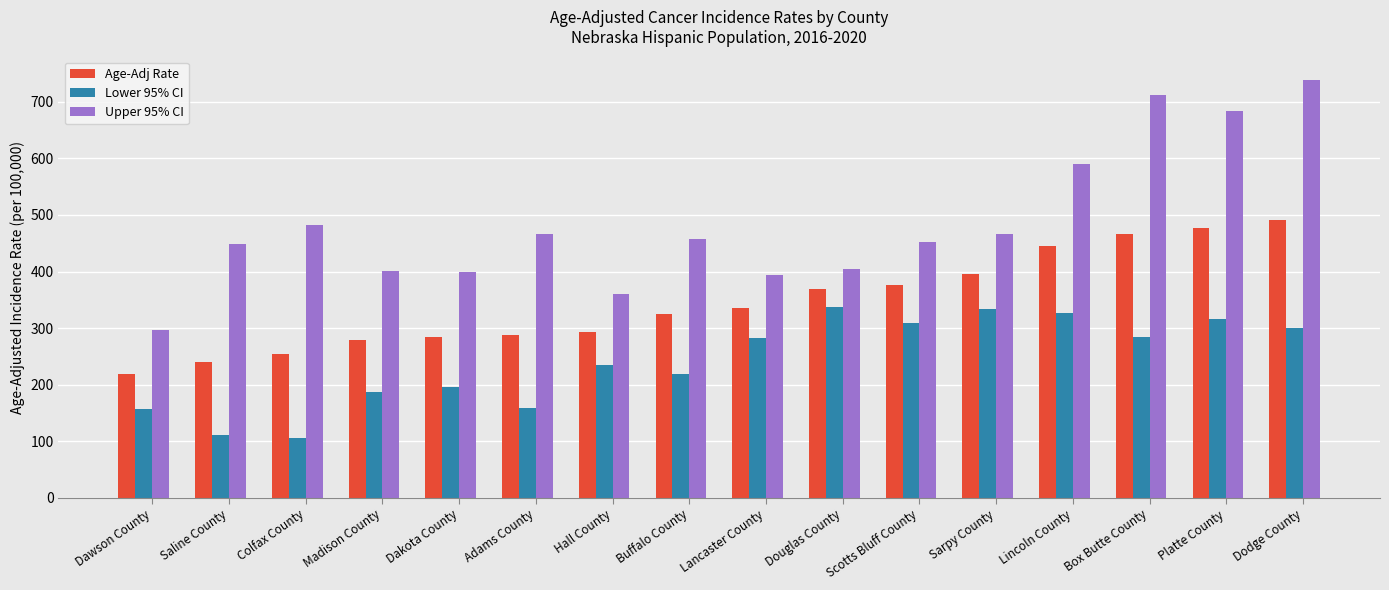

Is it true that Age-Adj Rate equals 477.7 at Platte County?

True